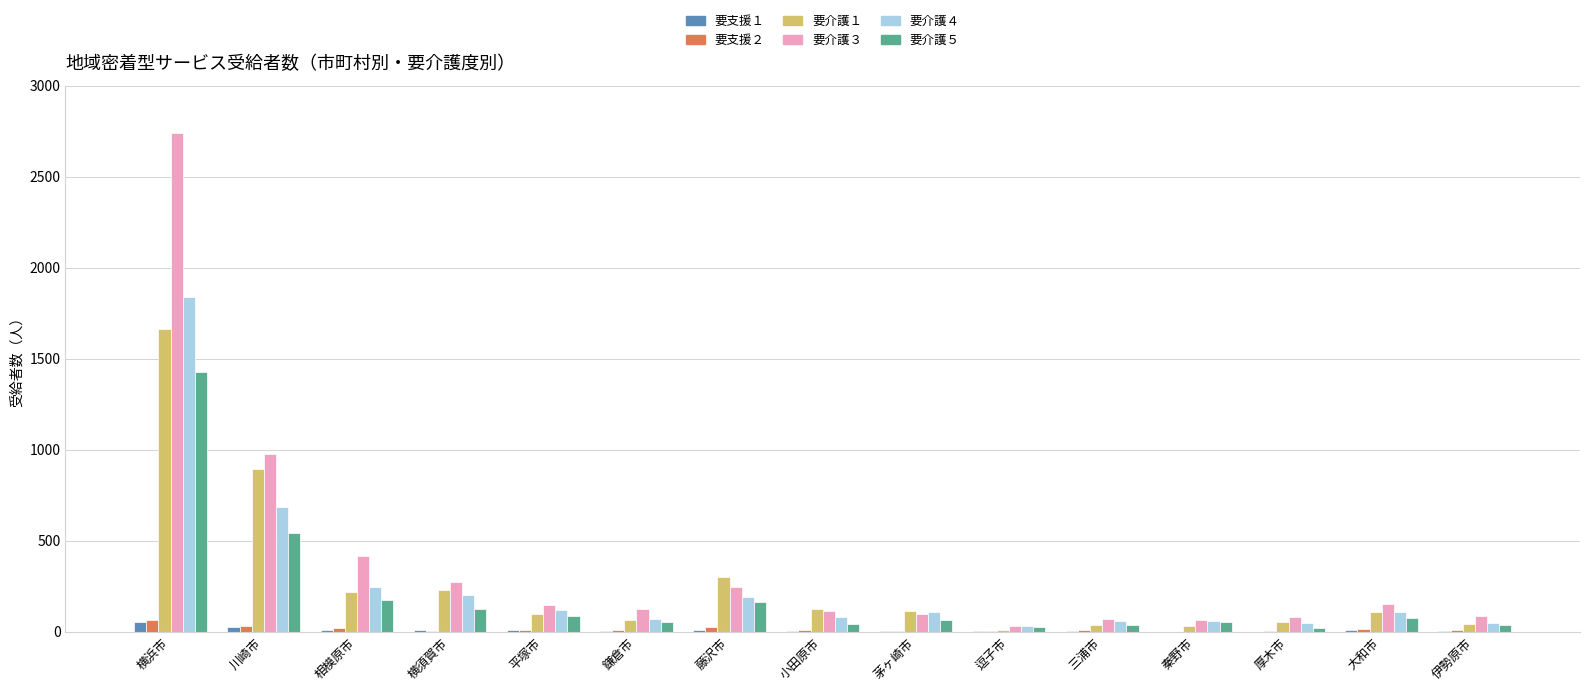

Where is 要介護３ nearest to the value 1385?

川崎市